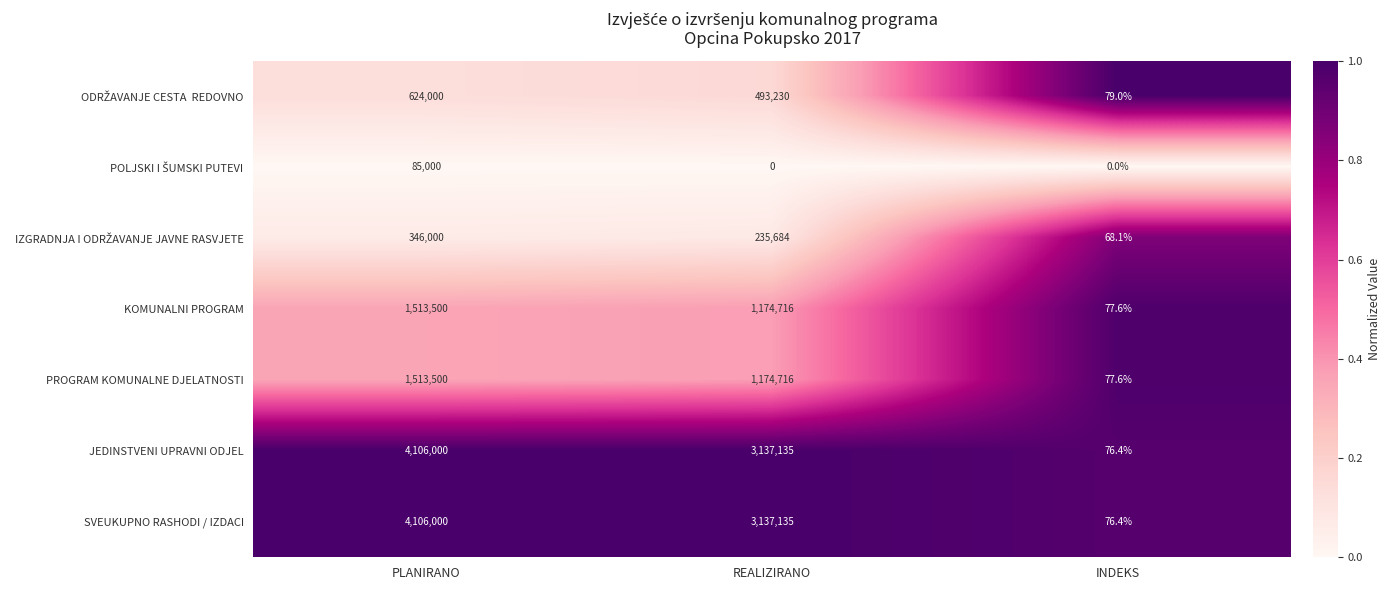

Between PLANIRANO and INDEKS, which series saw the biggest shift?

ODRŽAVANJE CESTA REDOVNO